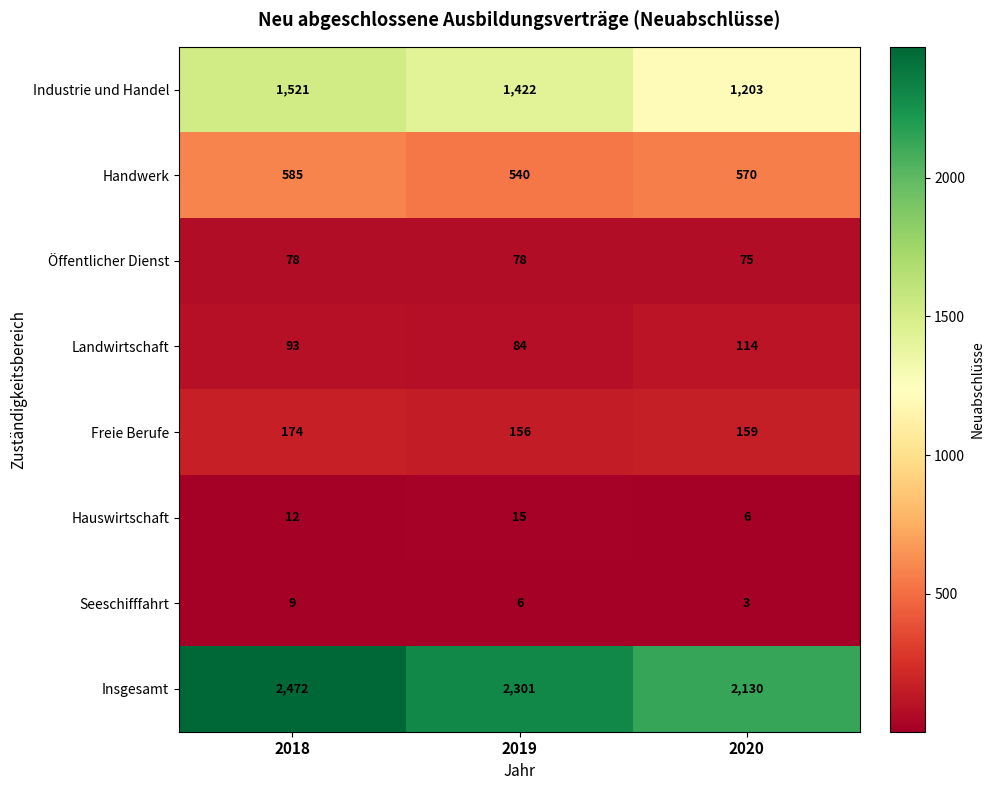

Is the value of Freie Berufe at 2020 greater than the value of Seeschifffahrt at 2020?

Yes